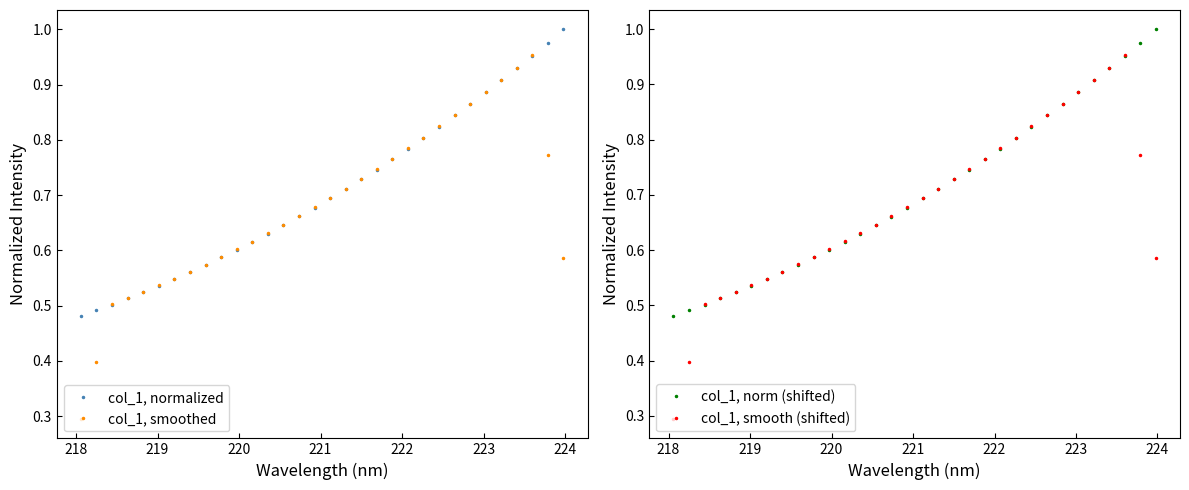

Rank the series by their maximum value, from lowest to highest.

col_1, smooth (shifted), col_1, smoothed, col_1, norm (shifted), col_1, normalized